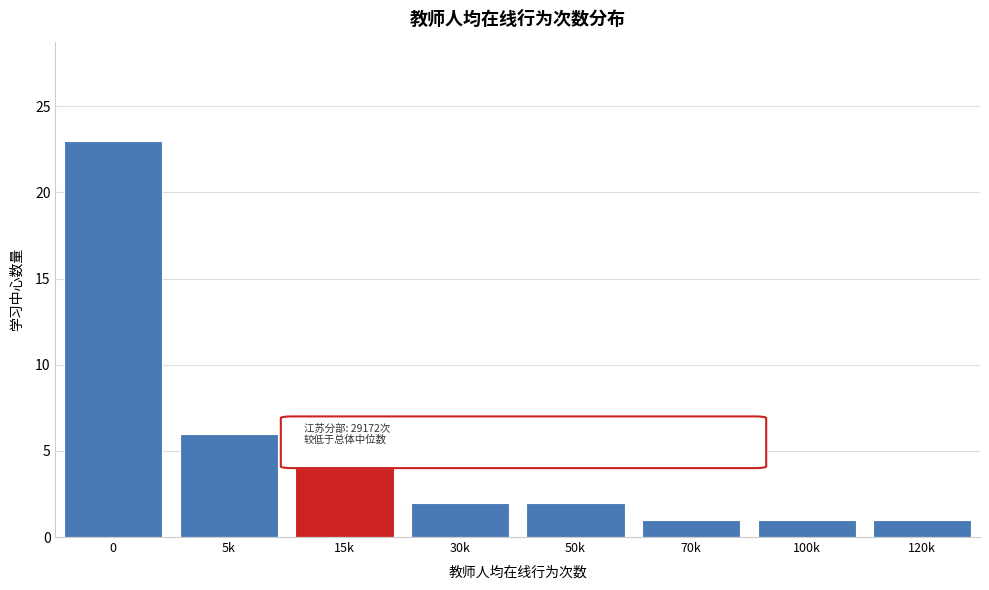

Reading right to left, what are all the values shown in this chart?

120k=1	100k=1	70k=1	50k=2	30k=2	15k=4	5k=6	0=23